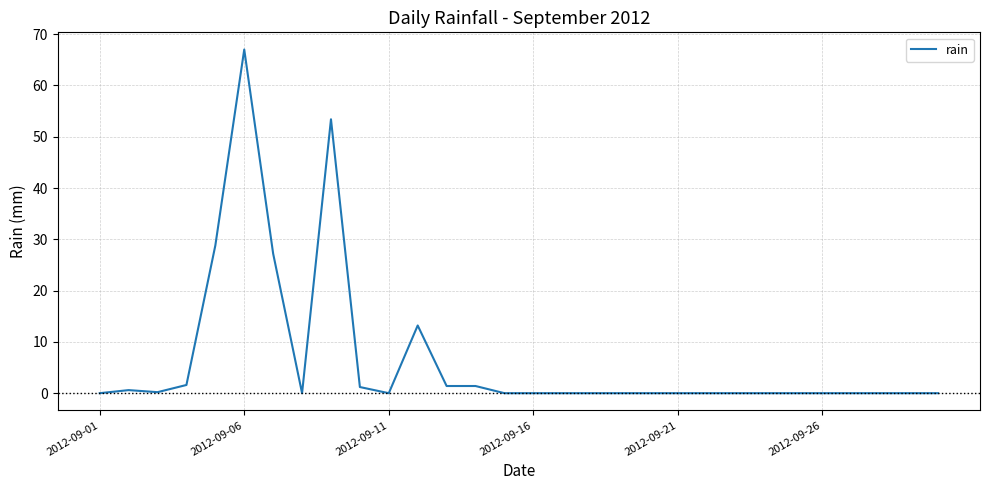

What is the difference between the maximum and minimum values?

67.0